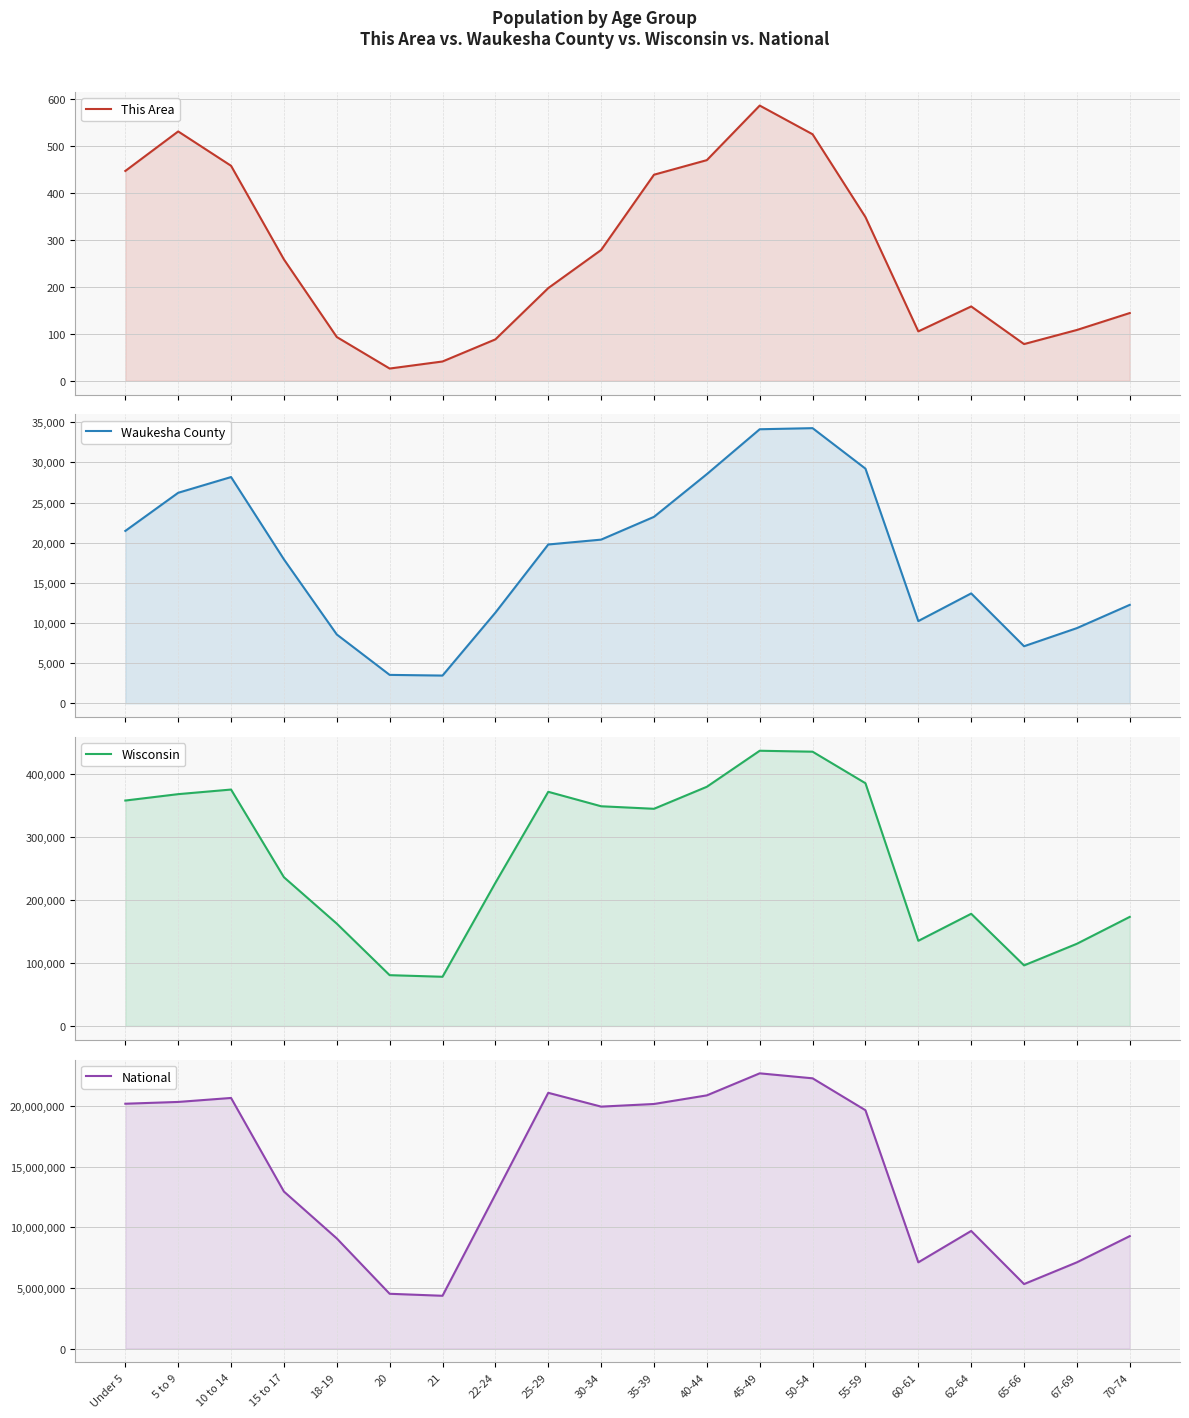

How many values in the Waukesha County series are below 19783?

10